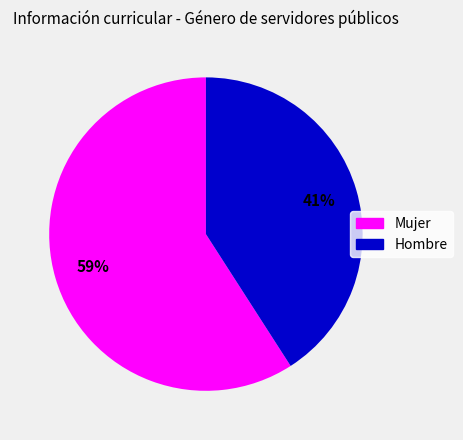

Which has a higher value, Mujer or Hombre?

Mujer